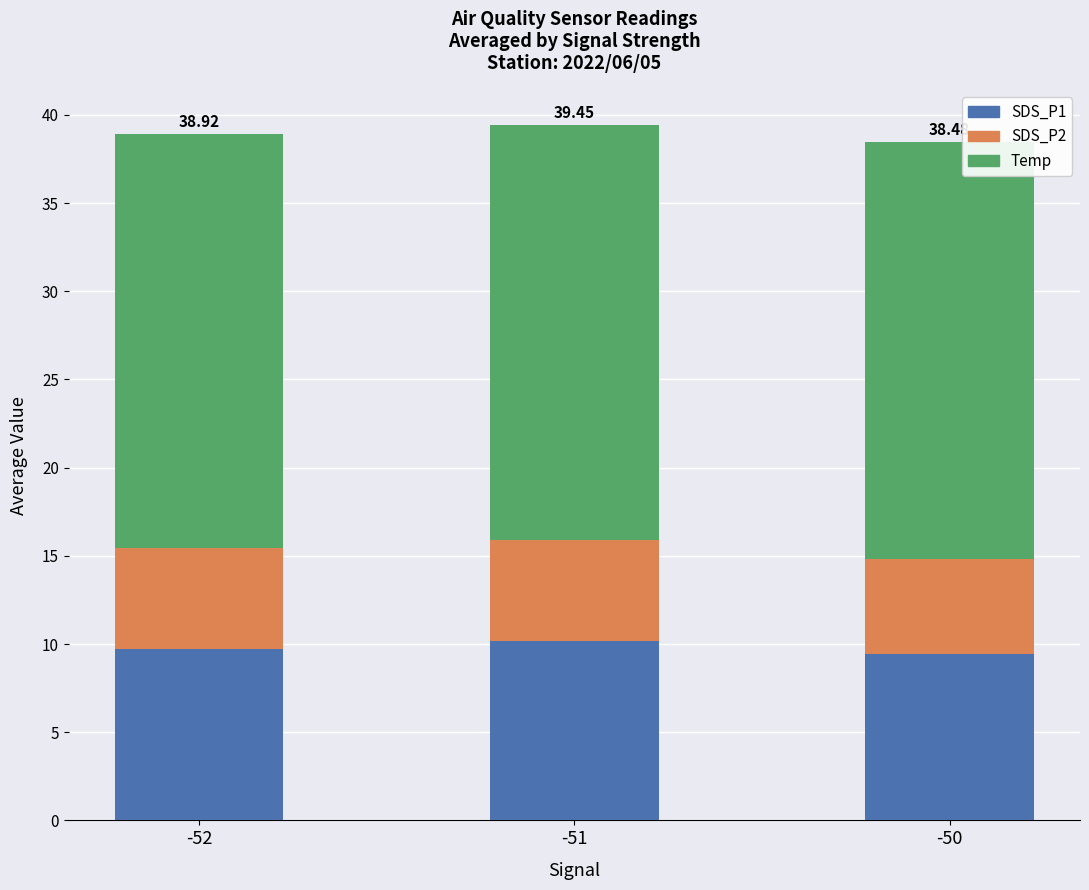

What is the total value across all series at -52?

38.9